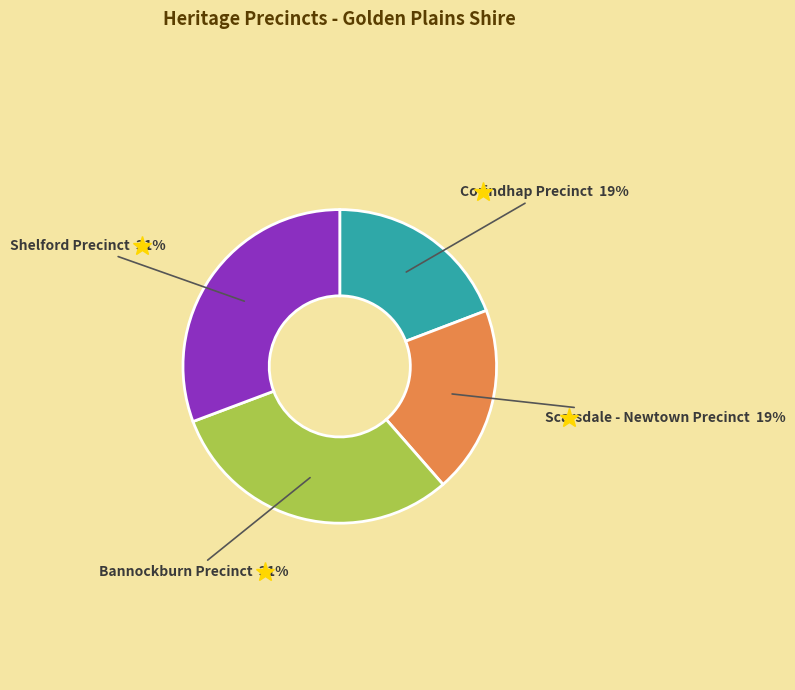

How many slices are in this pie chart?

4